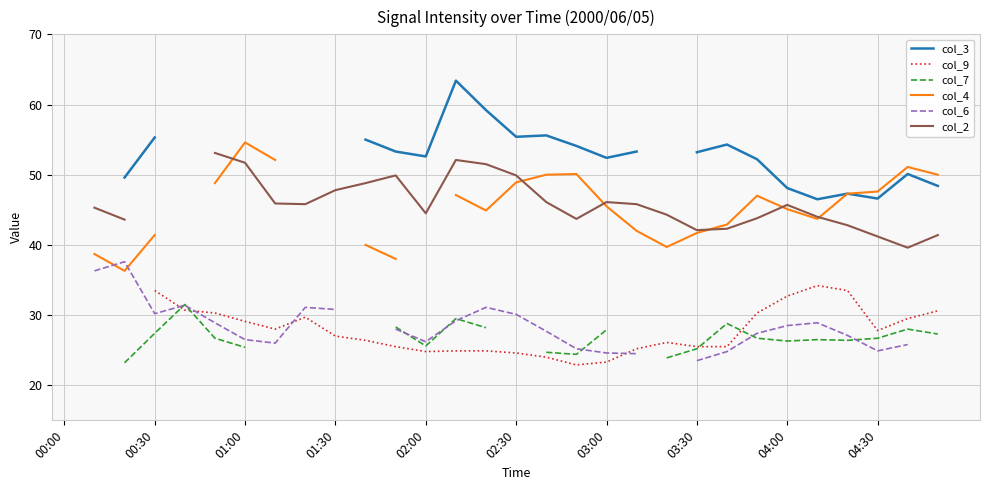

How many categories are shown in the chart?

30